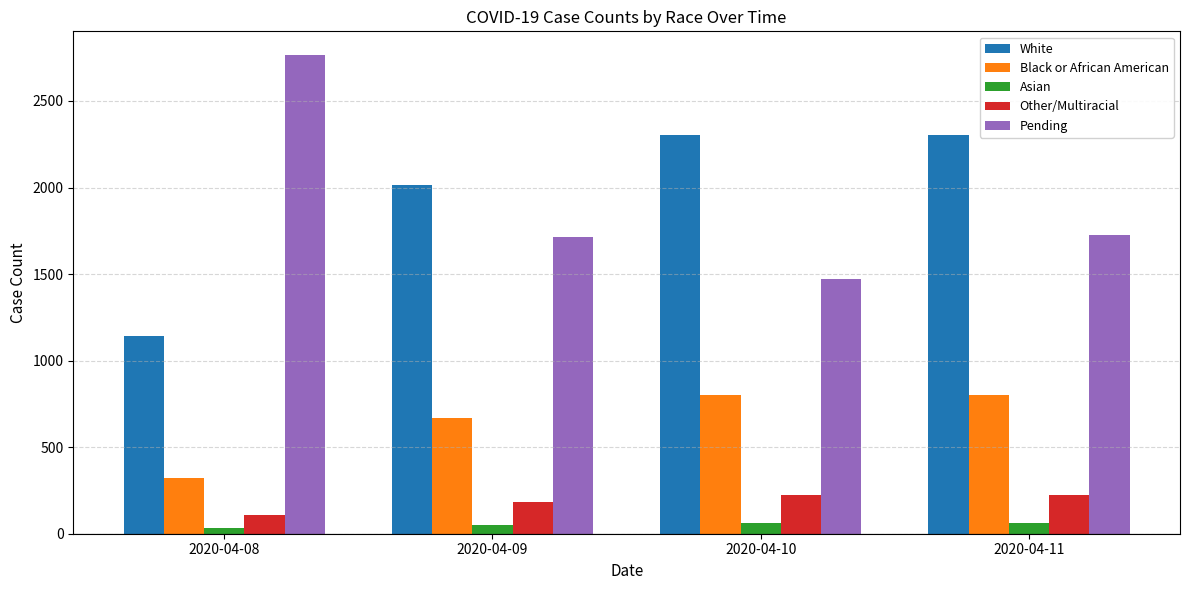

What is the maximum value shown in the chart?

2764